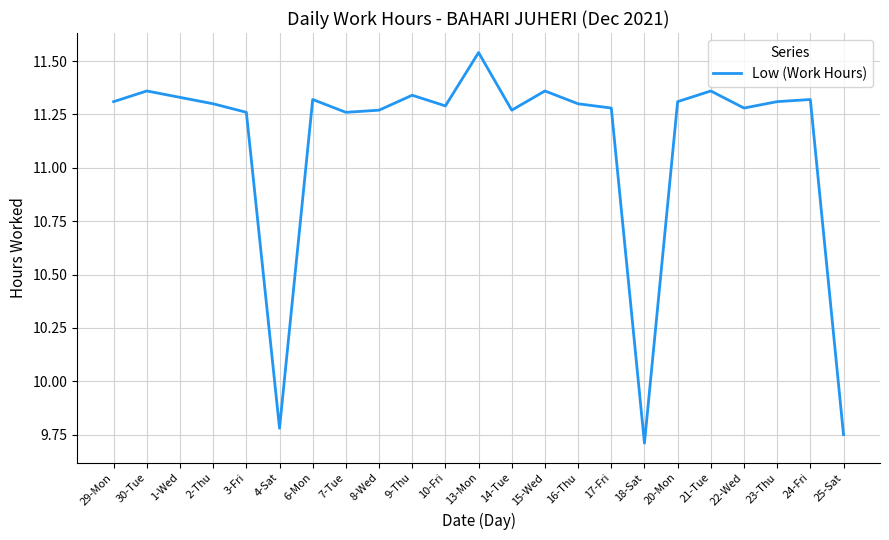

At which label does the data first exceed 11?

29-Mon